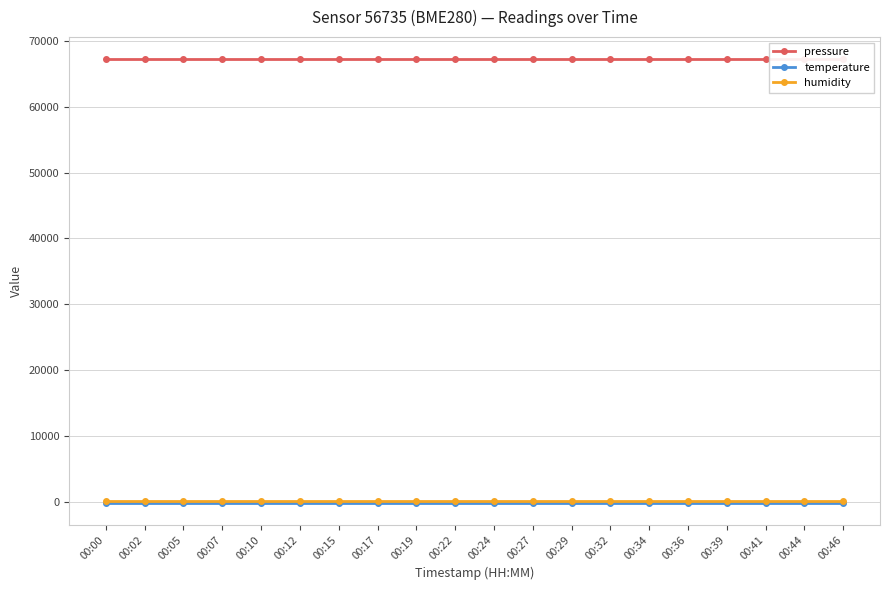

Reading left to right, transcribe all the data shown in this chart.

pressure: 67243.0	67243.0	67243.0	67243.0	67243.0	67243.0	67243.0	67243.0	67243.0	67243.0	67243.0	67243.0	67243.0	67243.0	67243.0	67243.0	67243.0	67243.0	67243.0	67243.0
temperature: -148.7	-148.7	-148.7	-148.7	-148.7	-148.7	-148.7	-148.7	-148.7	-148.7	-148.7	-148.7	-148.7	-148.7	-148.7	-148.7	-148.7	-148.7	-148.7	-148.7
humidity: 100.0	100.0	100.0	100.0	100.0	100.0	100.0	100.0	100.0	100.0	100.0	100.0	100.0	100.0	100.0	100.0	100.0	100.0	100.0	100.0